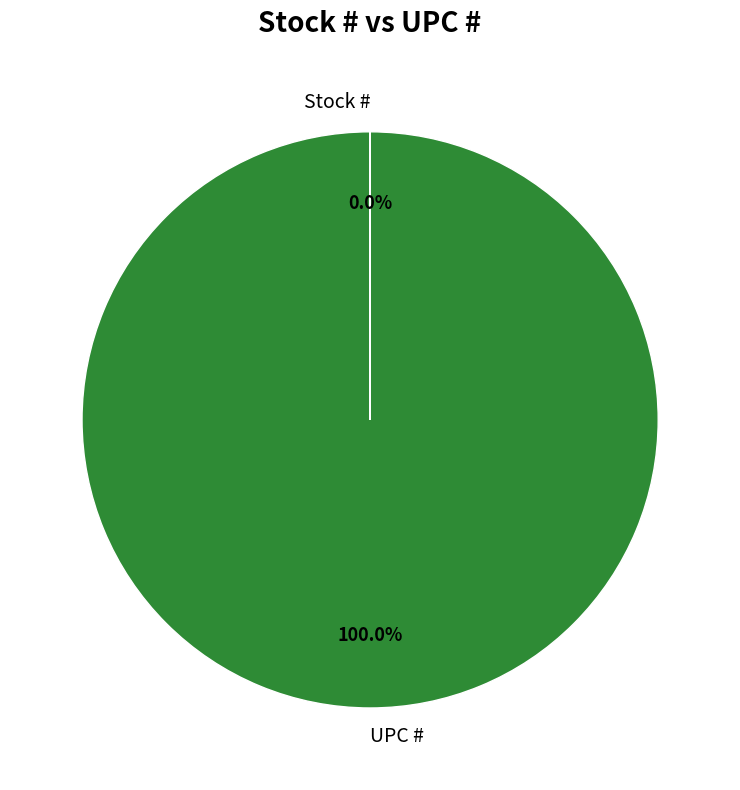

Is there any slice that represents more than half of the pie?

Yes